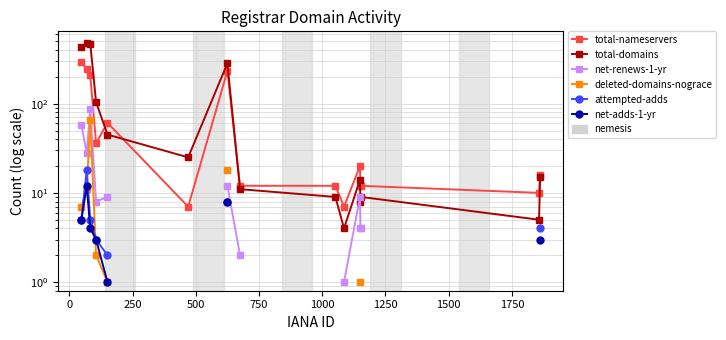

What is the difference between the maximum and minimum values in the total-nameservers series?

283.0